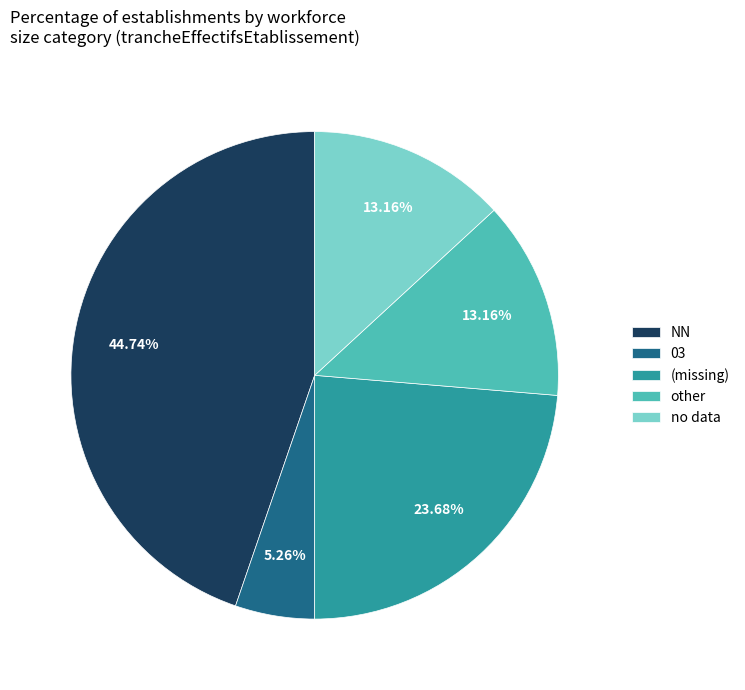

What is the smallest slice in the pie chart?

03